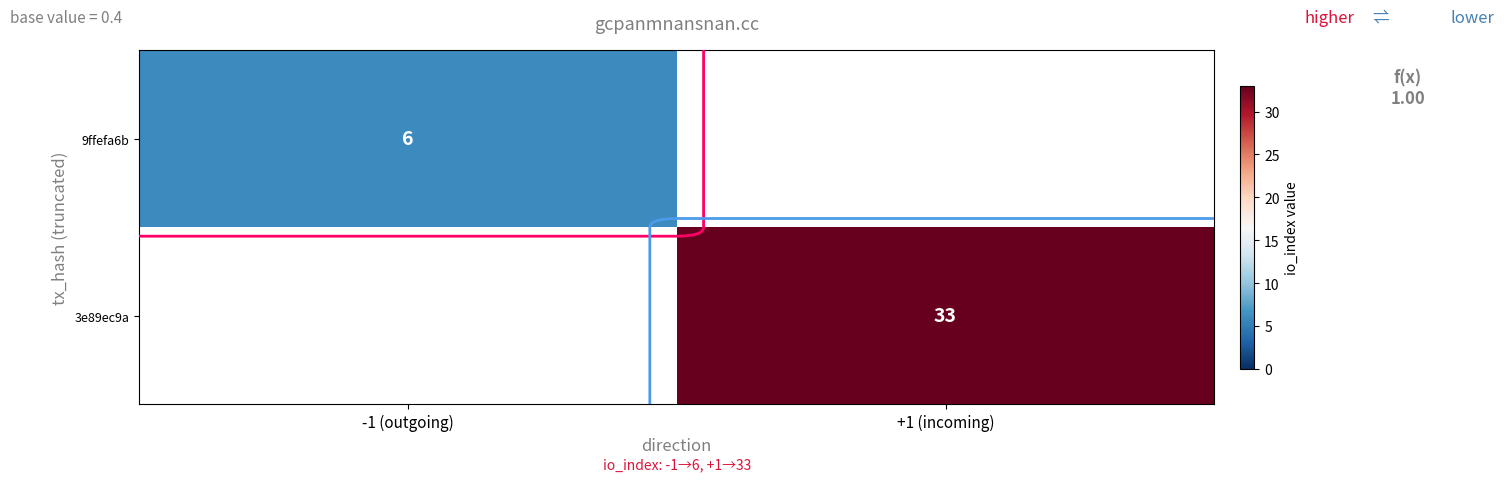

The 3e89ec9a series shows 59 at +1 (incoming). True or false?

False